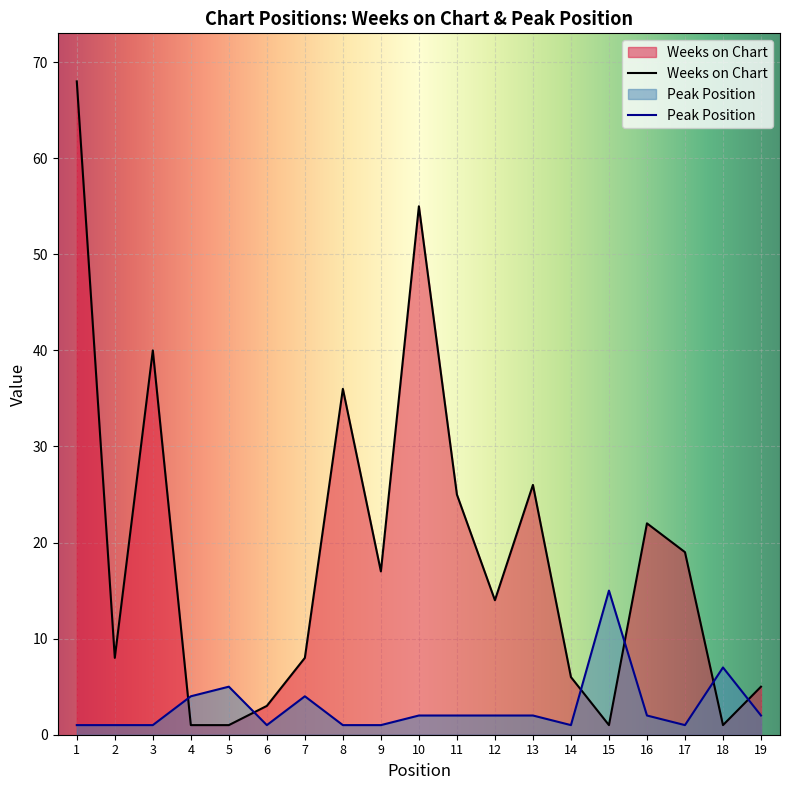

After their last crossing, which series has the higher values: Peak Position or Weeks on Chart?

Weeks on Chart